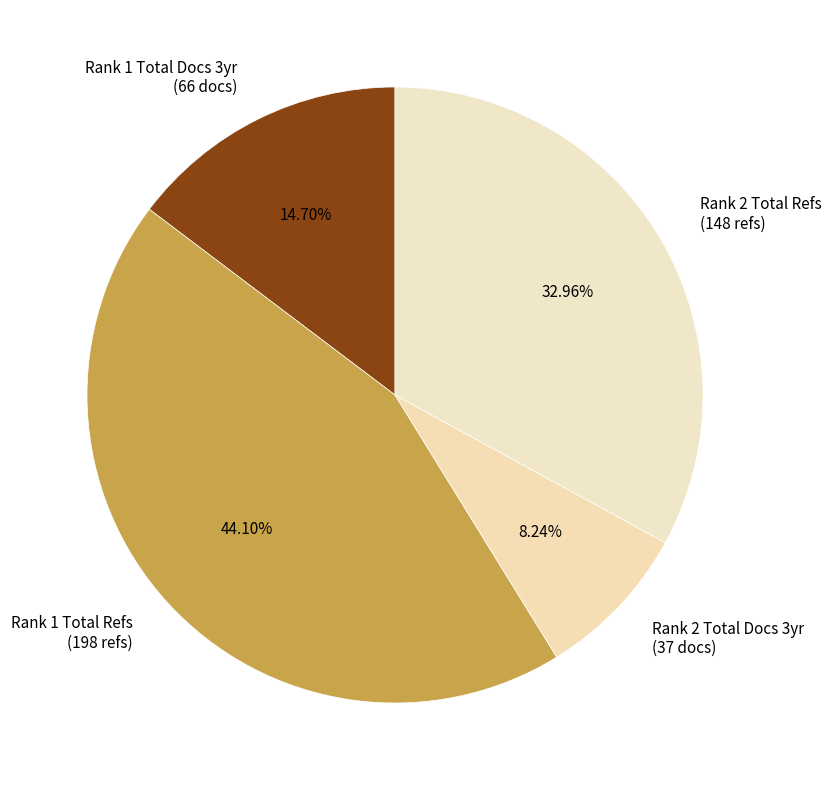

To the nearest percent, what is the difference between the largest and smallest slice percentages?

36%